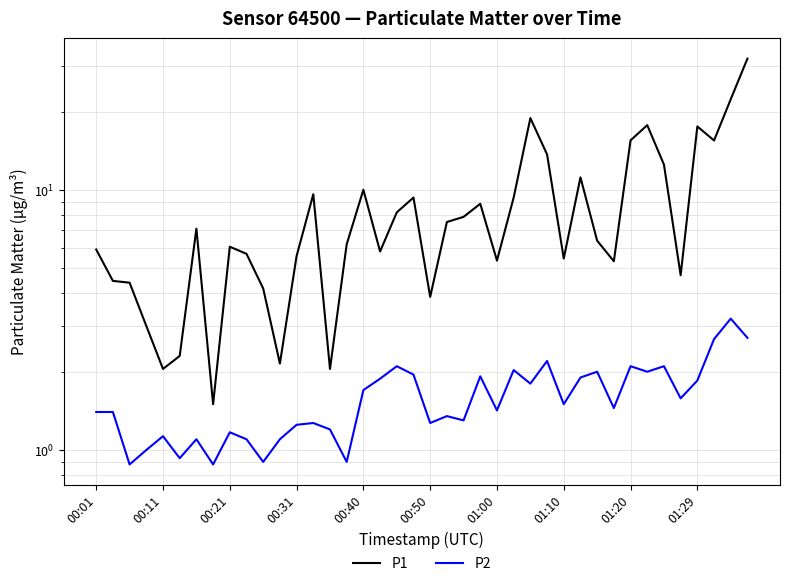

Rank the series by their maximum value, from lowest to highest.

P2, P1